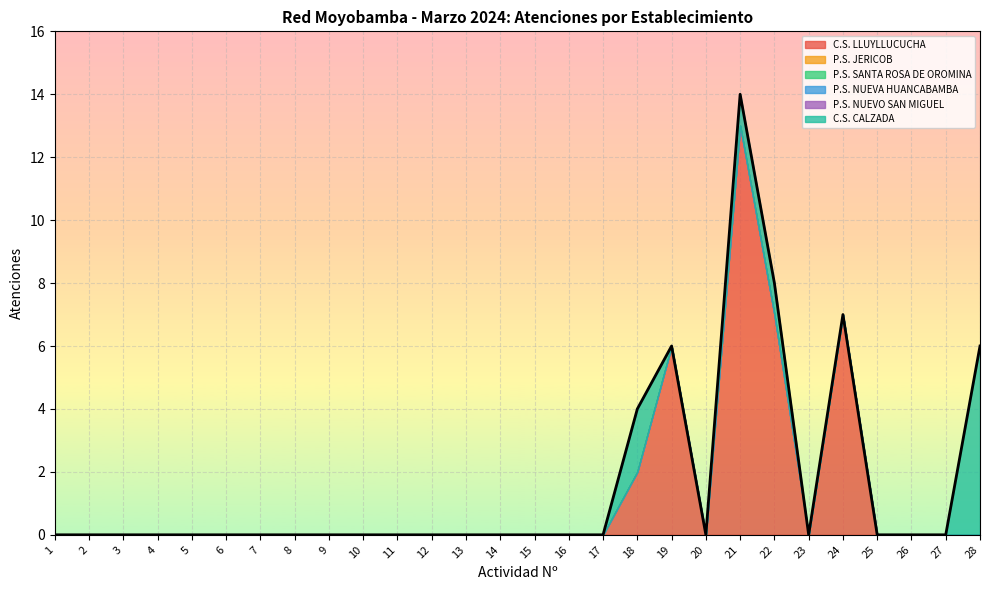

At which label does P.S. NUEVO SAN MIGUEL reach its minimum?

1